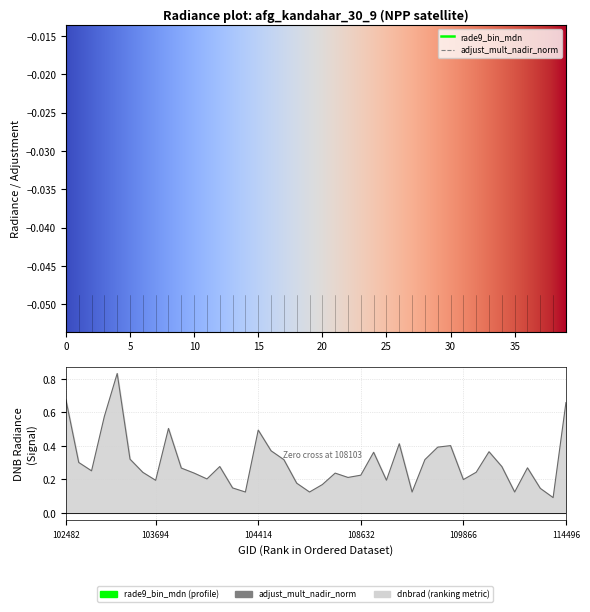

Rank the series by their maximum value, from highest to lowest.

adjust_mult_nadir_norm, dnbrad, rade9_bin_mdn